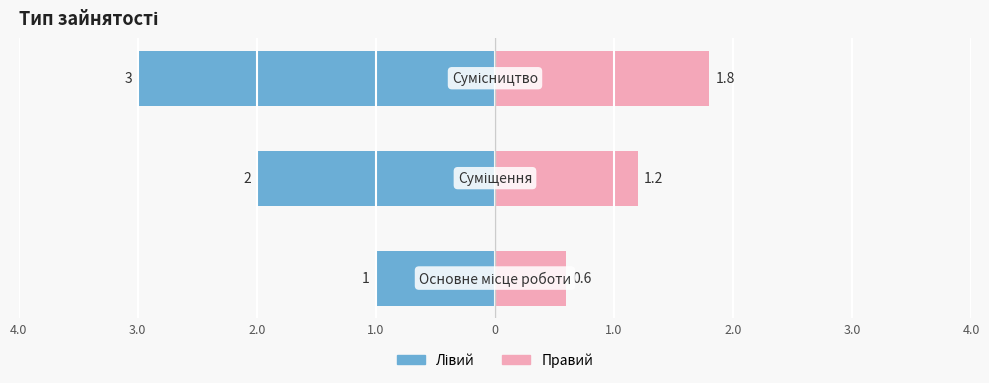

What is the label of the 2nd bar from the left?

Суміщення